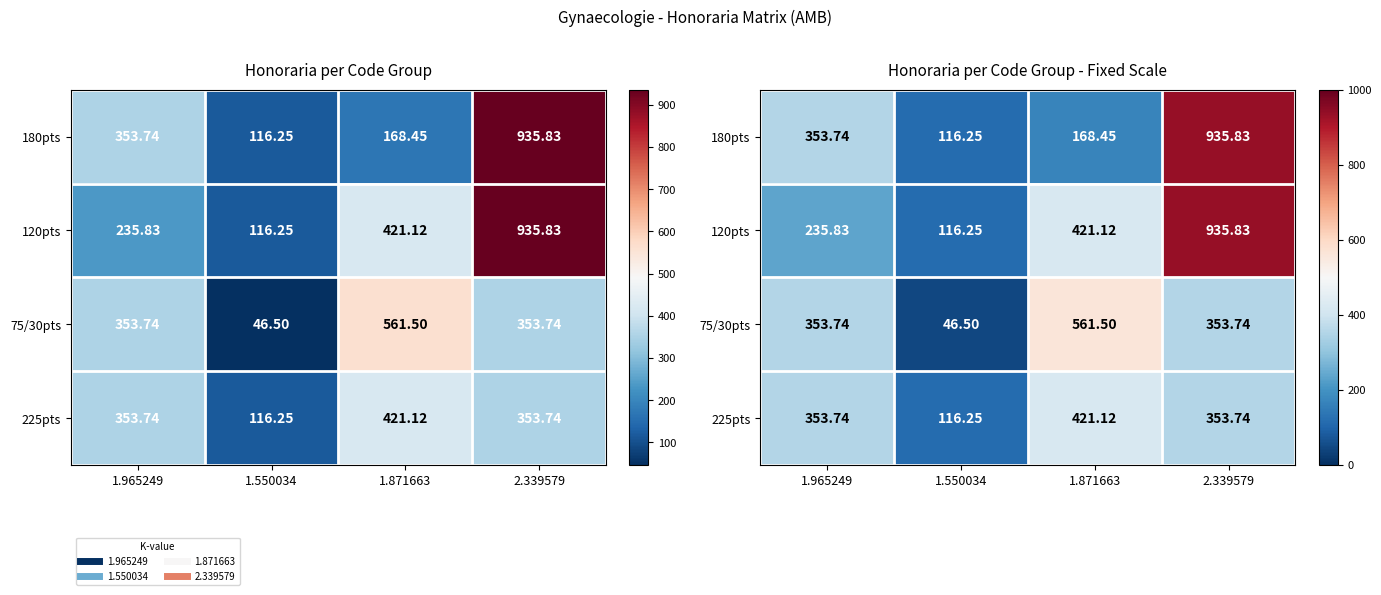

Rank the categories by 75/30pts value from highest to lowest.

1.871663, 1.965249, 2.339579, 1.550034